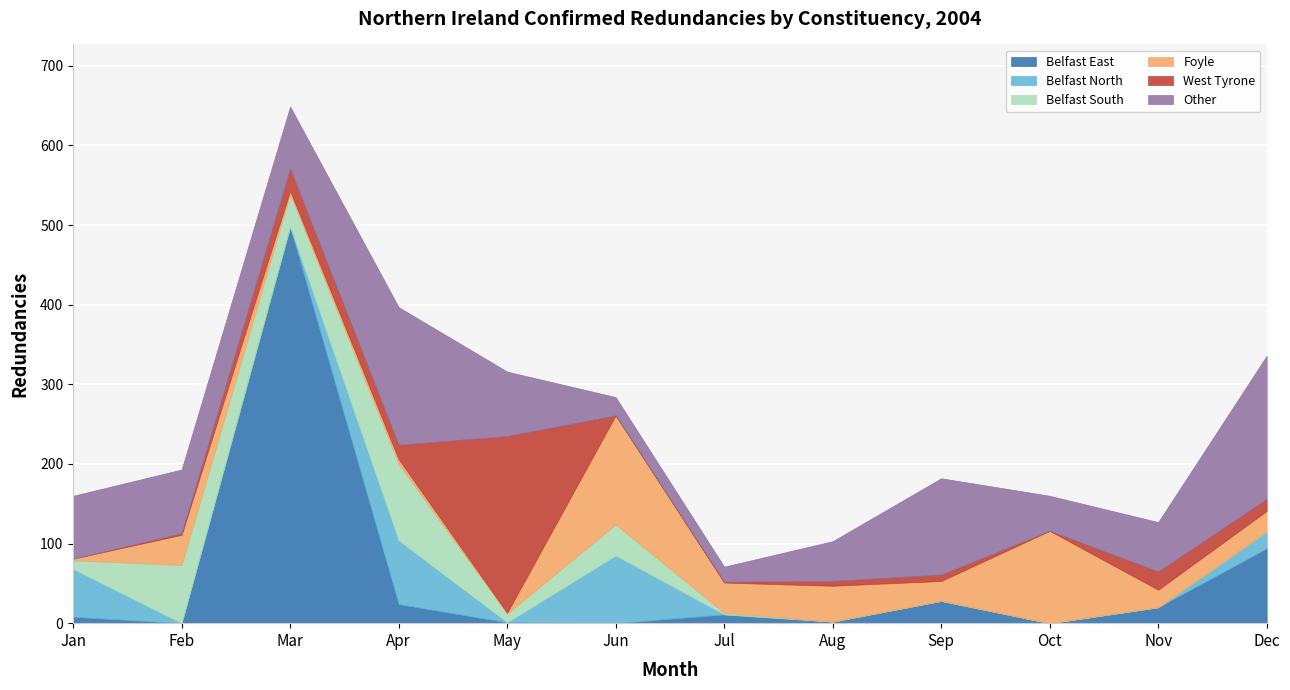

The Belfast North series shows 60 at Jan. True or false?

True